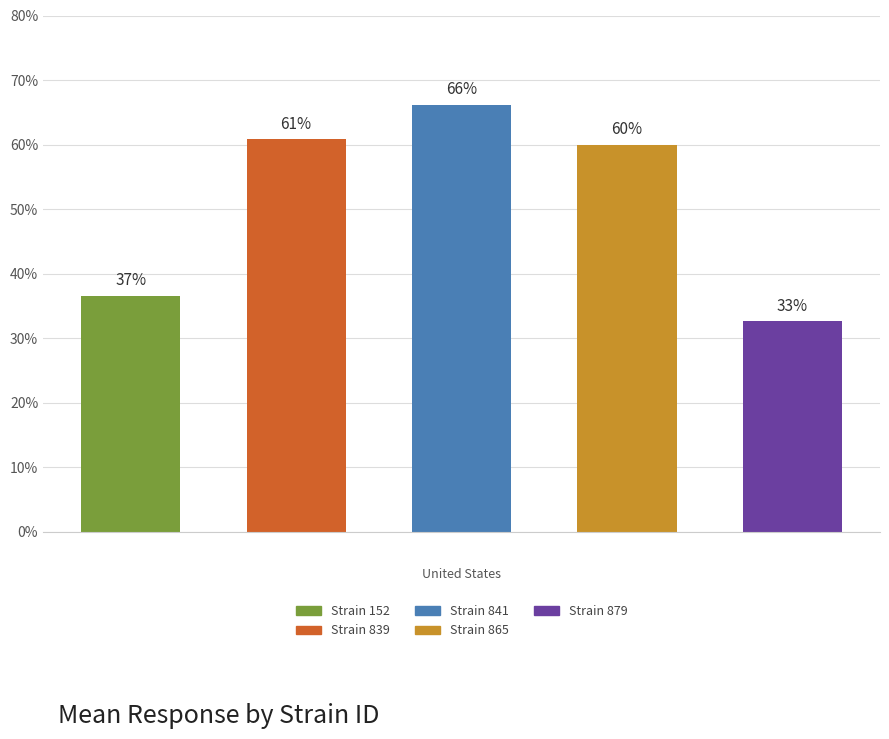

Are the bars horizontal?

No